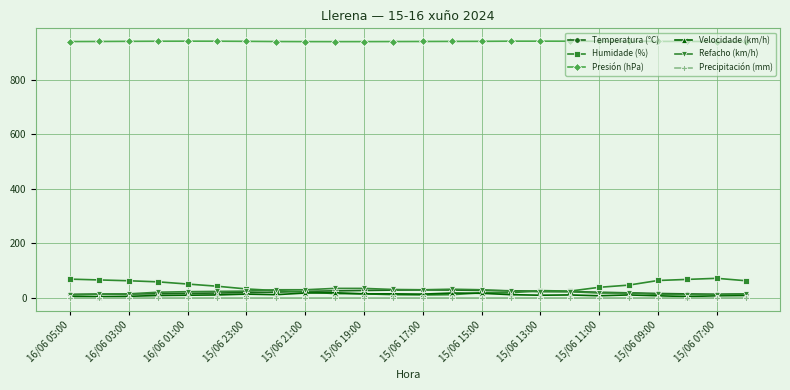

How many data points in Presión (hPa) are above 940?

23